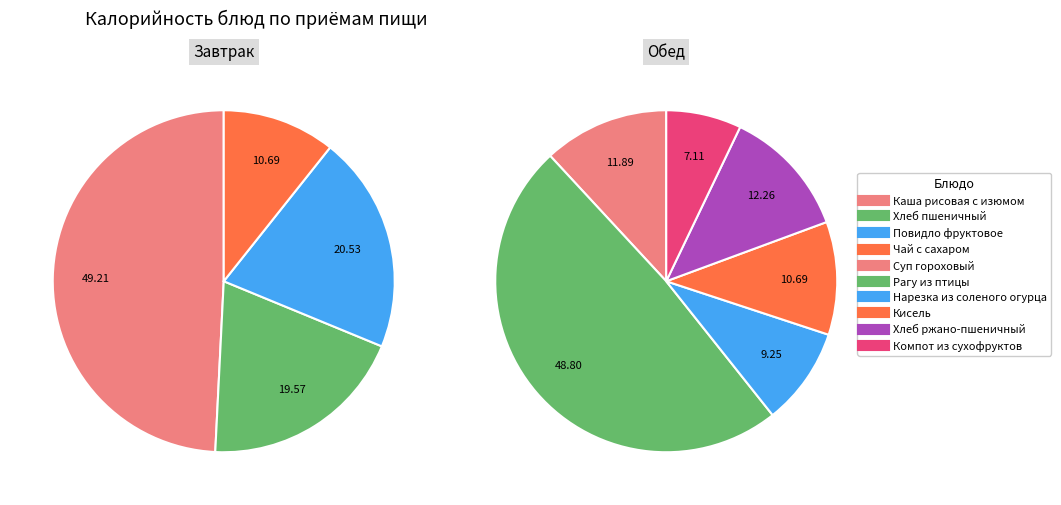

What is the smallest slice in the pie chart?

Чай с сахаром